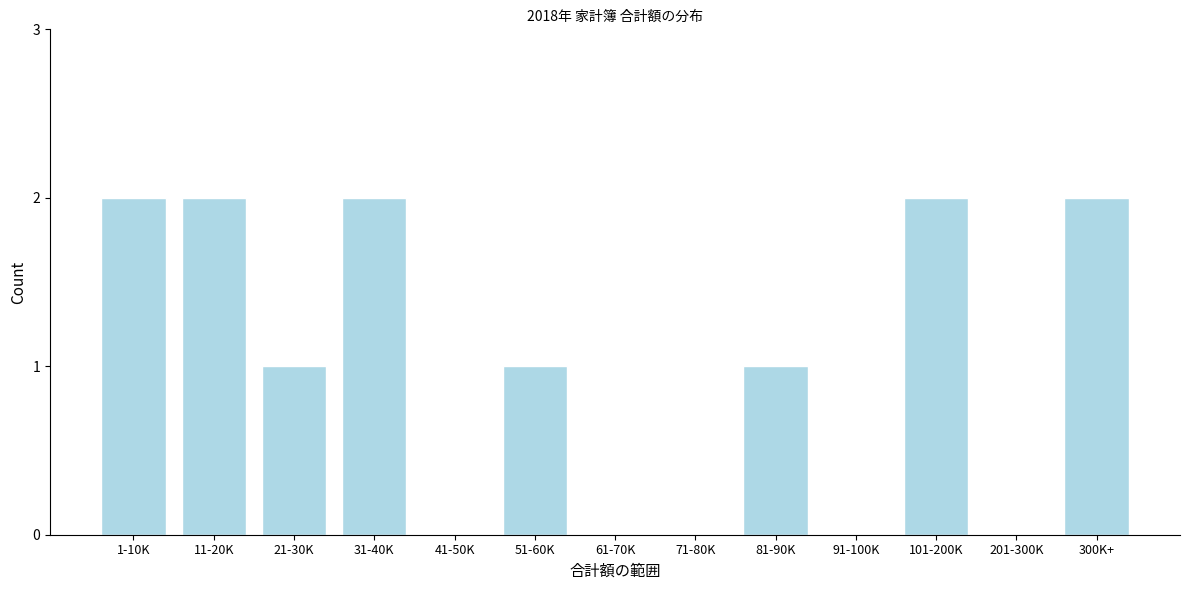

Reading left to right, transcribe all the data shown in this chart.

1-10K=2	11-20K=2	21-30K=1	31-40K=2	41-50K=0	51-60K=1	61-70K=0	71-80K=0	81-90K=1	91-100K=0	101-200K=2	201-300K=0	300K+=2